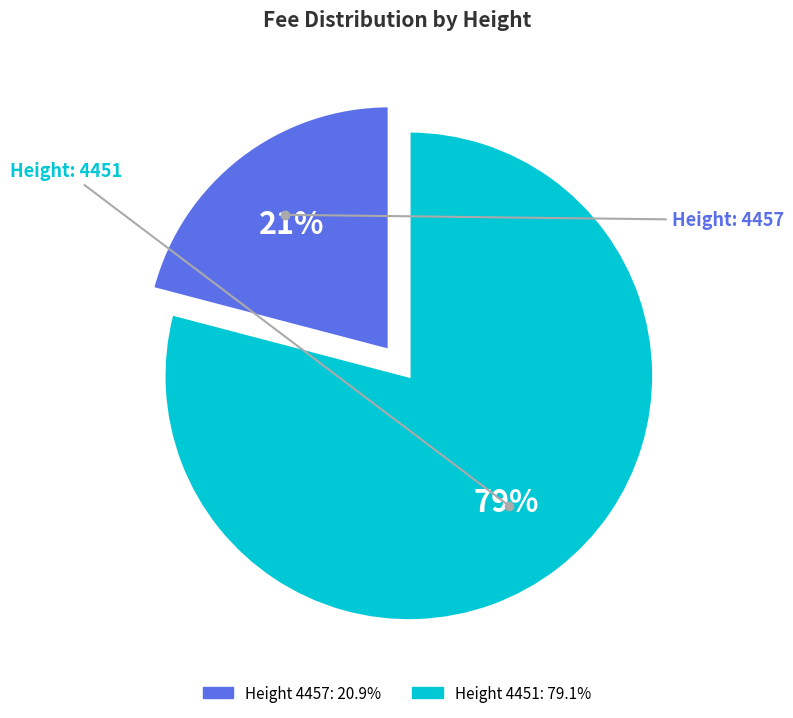

Count the number of slices in the pie.

2